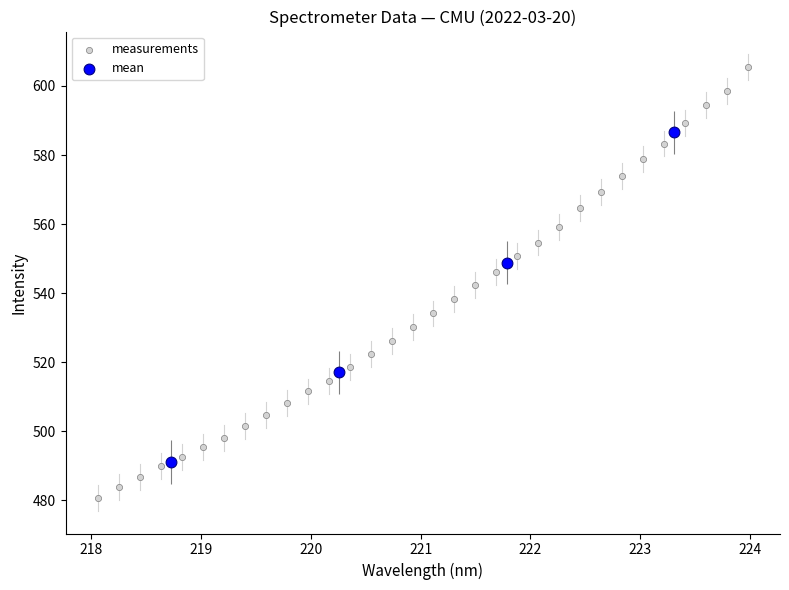

Which series reaches the minimum Y coordinate?

measurements